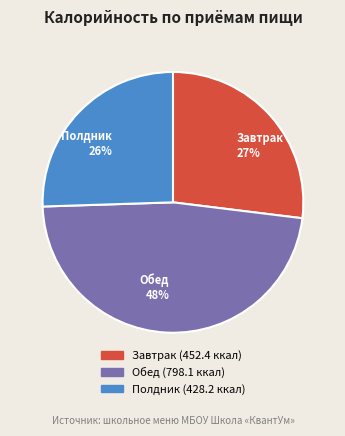

Is there a majority slice in this chart?

No